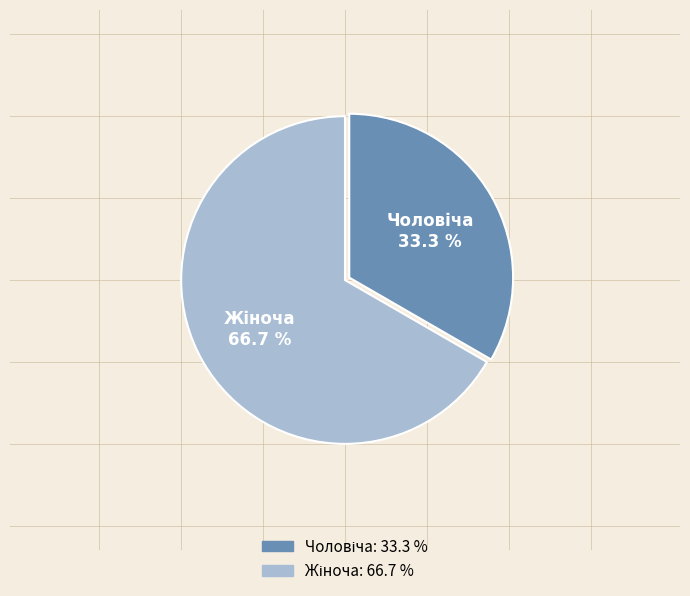

Is there a majority slice in this chart?

Yes